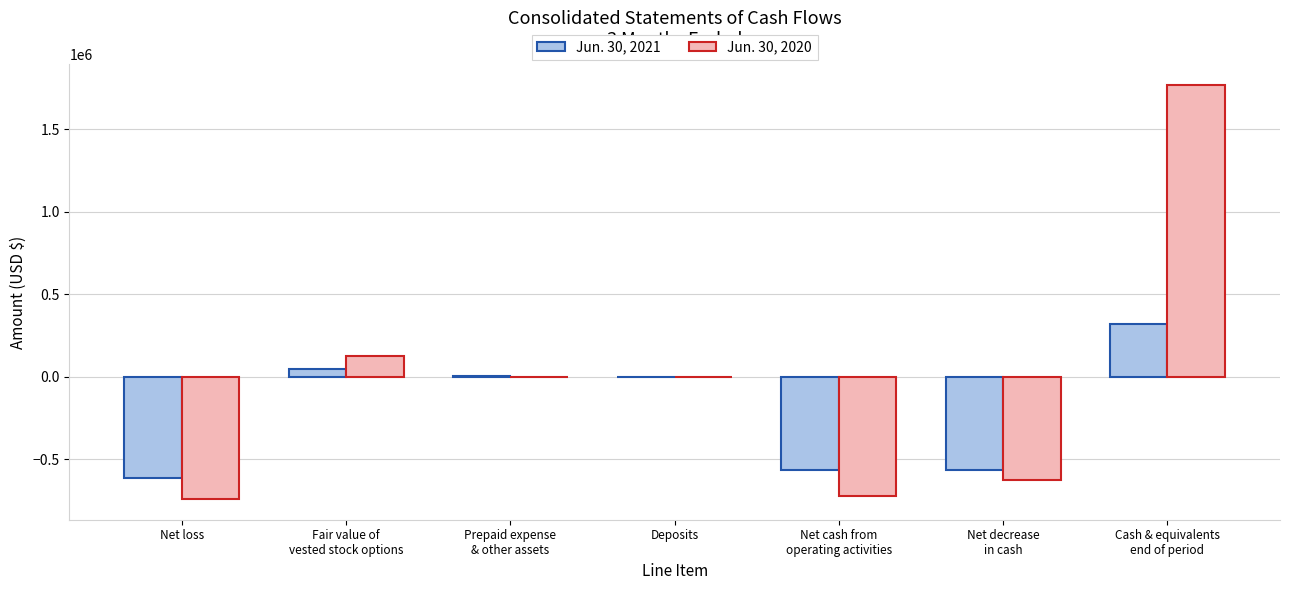

What are all the series names shown in the legend?

Jun. 30, 2021, Jun. 30, 2020